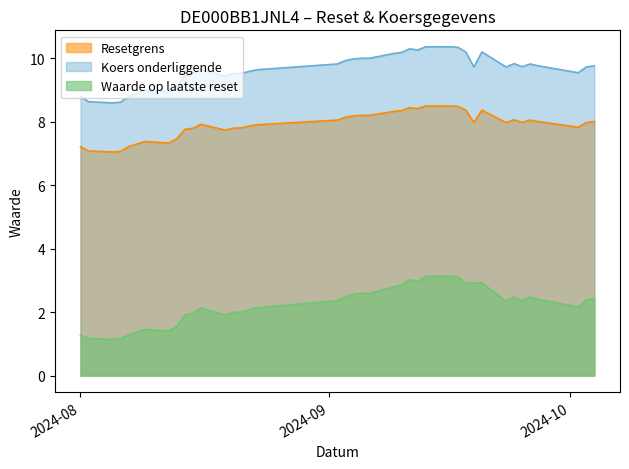

What is the difference between the maximum and minimum values in the Waarde op laatste reset series?

2.0